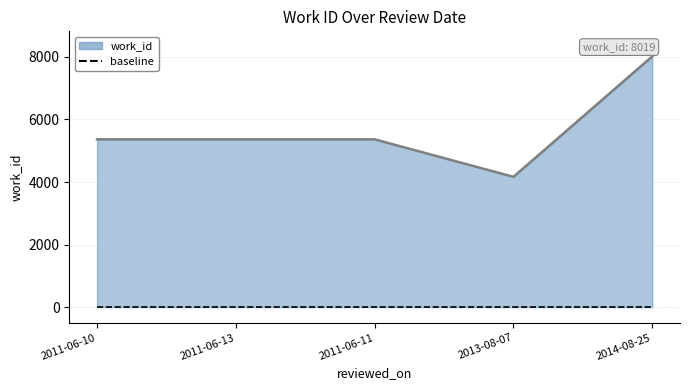

What is the difference between the maximum and minimum values in the work_id trajectory series?

3852